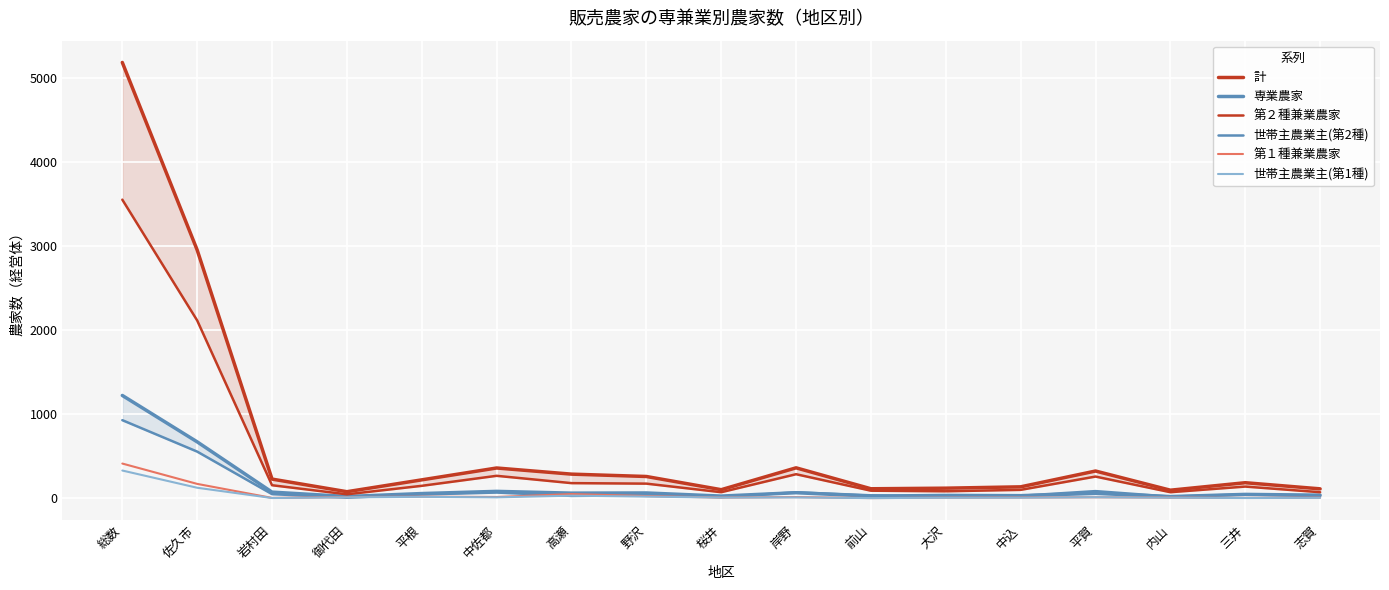

Where does the 世帯主農業主(第2種) series first go above 33?

総数